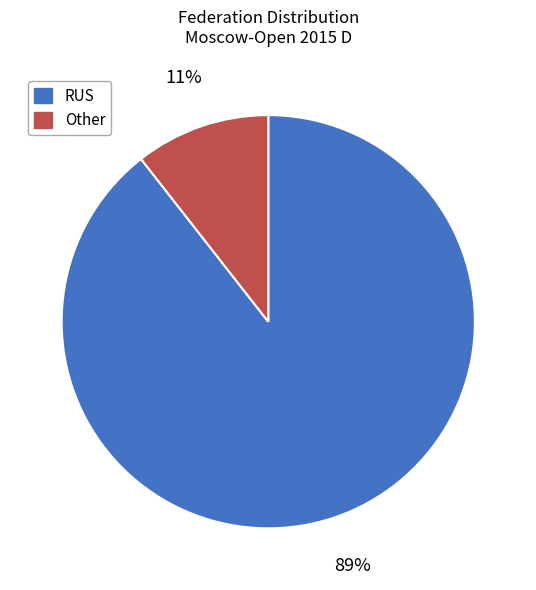

True or false: Other accounts for 11% of the total.

True